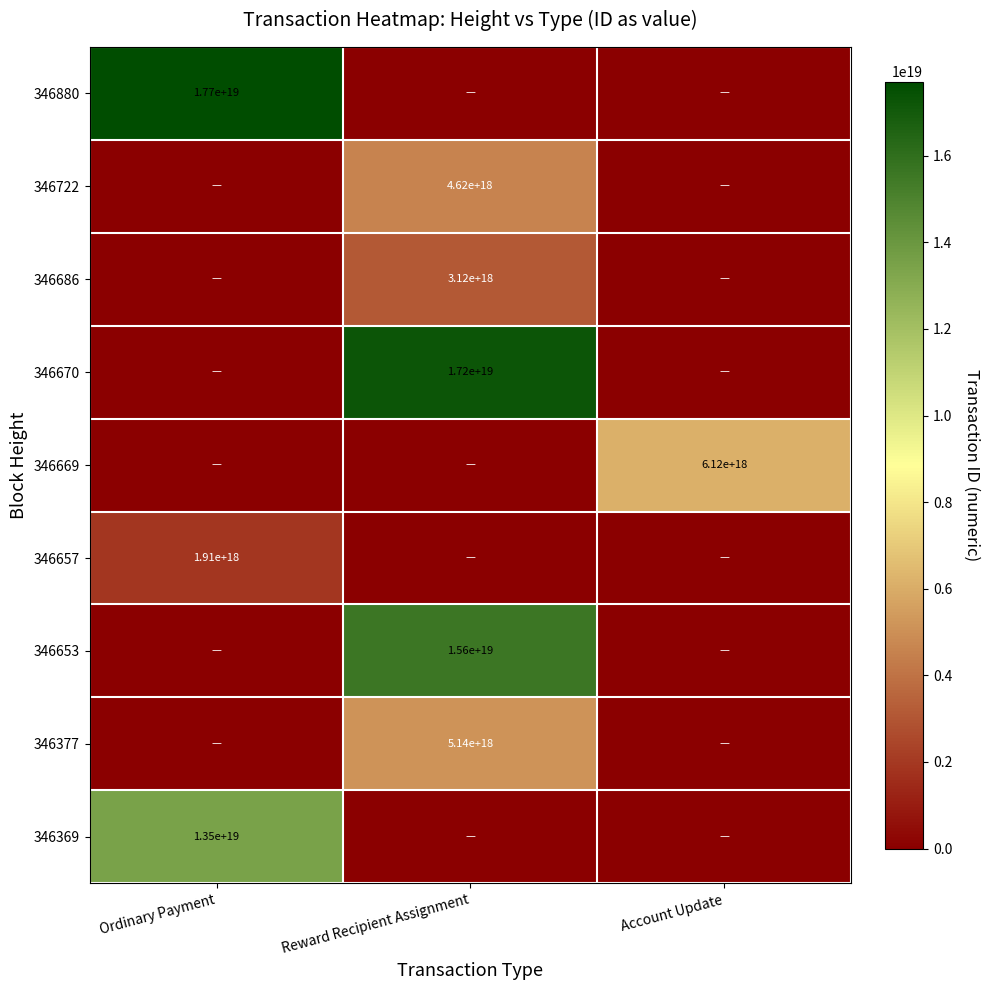

True or false: 346722 has a value of 8269099201505359872 at Reward Recipient Assignment.

False